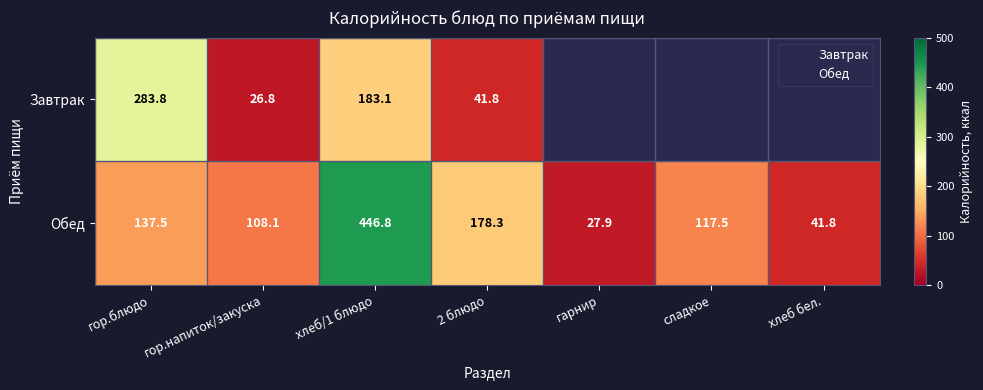

Is the value of Завтрак at гор.блюдо greater than the value of Обед at гарнир?

Yes